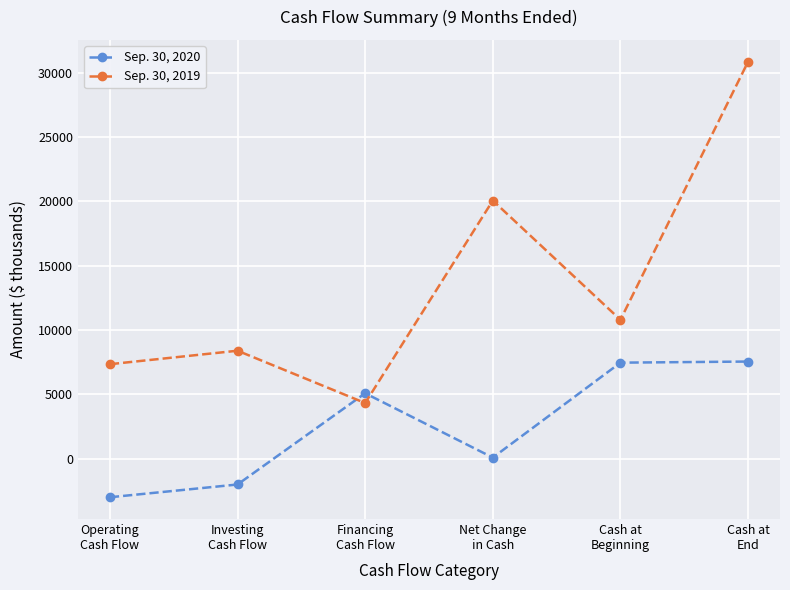

Read the Sep. 30, 2019 value at Operating
Cash Flow.

7344